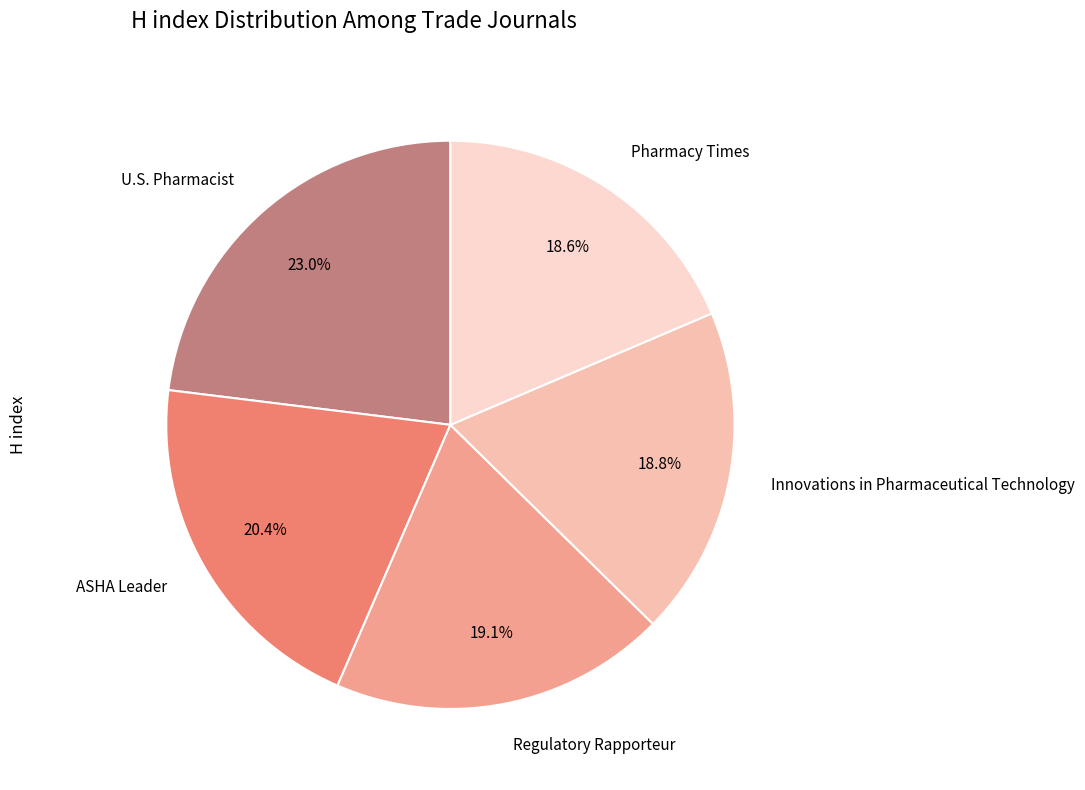

Does any single category account for the majority?

No